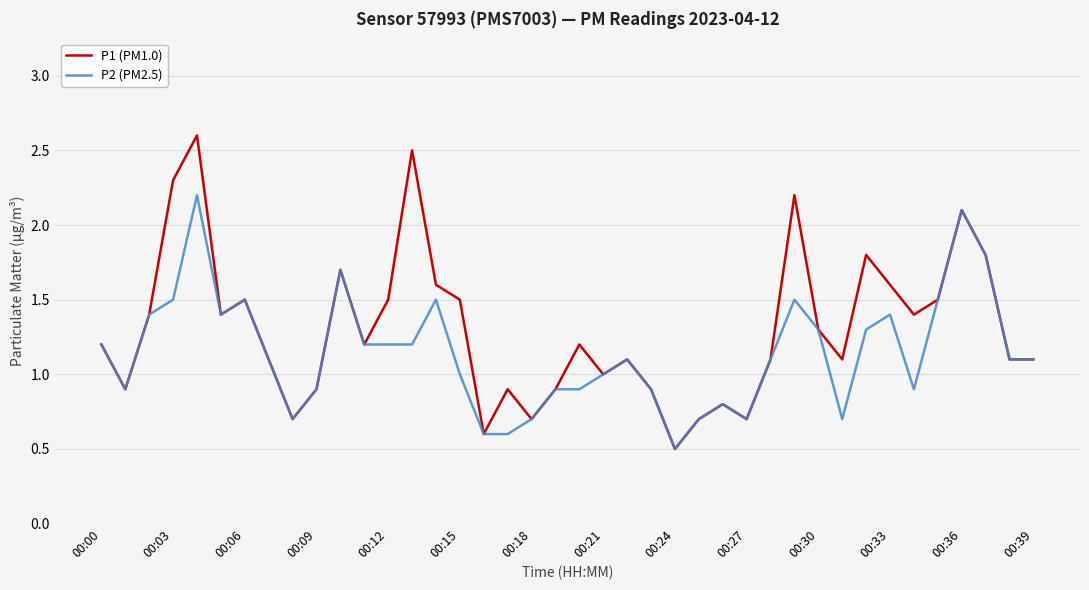

List the series in order of their overall mean, highest first.

P1 (PM1.0), P2 (PM2.5)